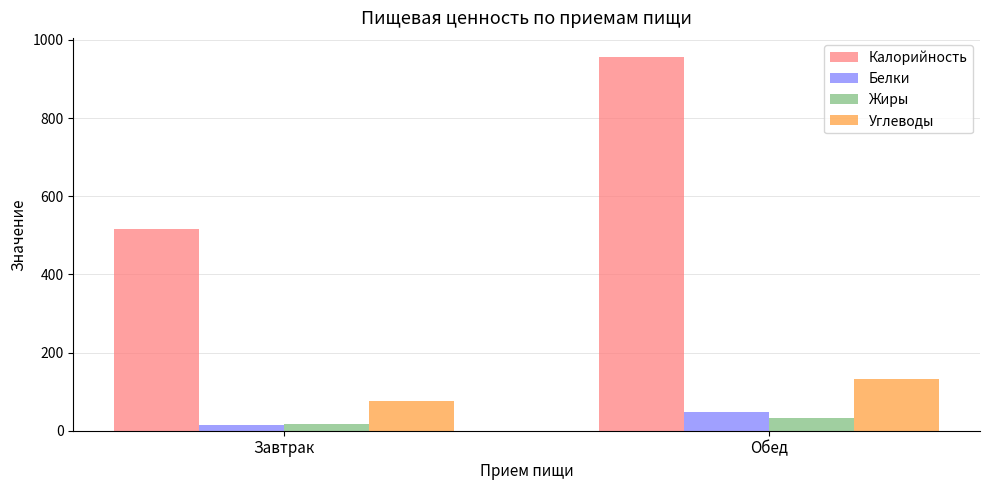

Where is Калорийность nearest to the value 736?

Завтрак